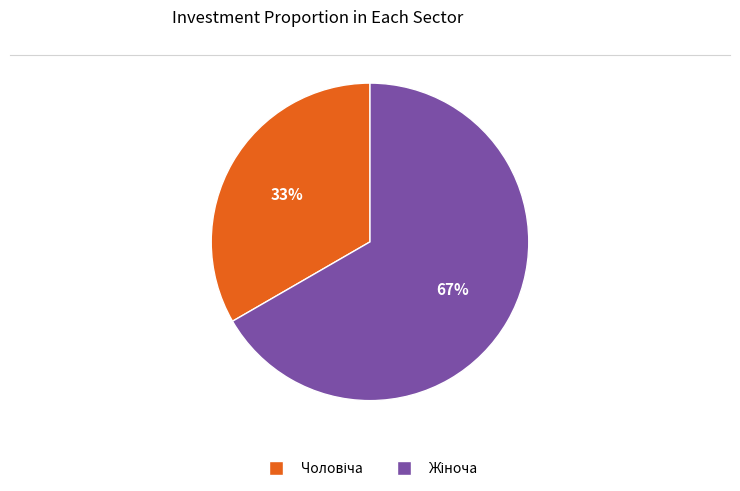

Is there any slice that represents more than half of the pie?

Yes